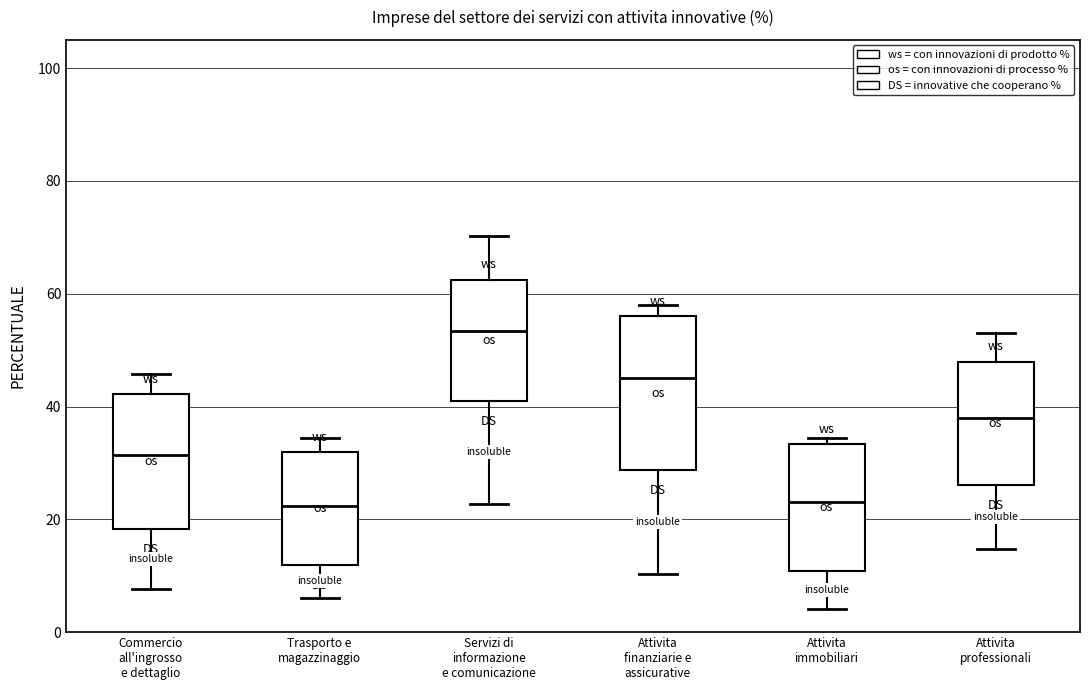

Which box has the highest median line?

Servizi di informazione e comunicazione